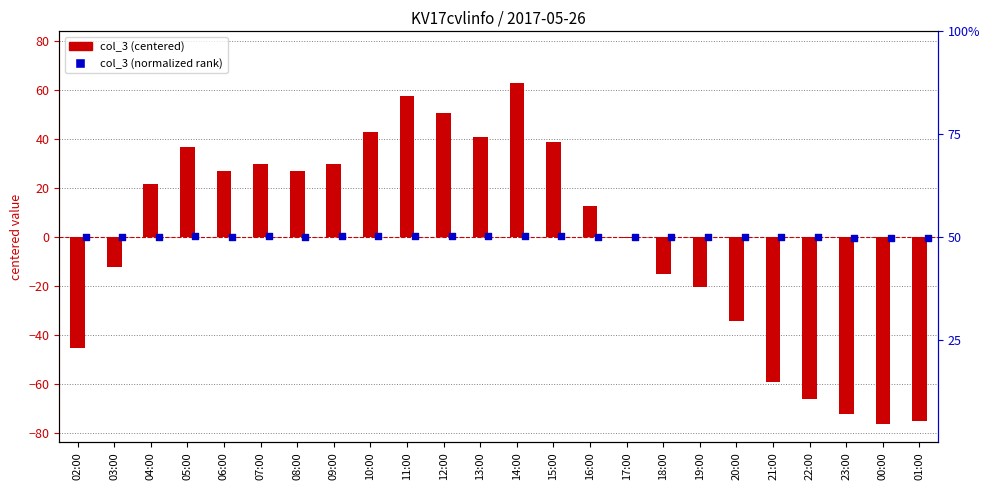

Which series contains the highest Y value?

col_3 (centered)